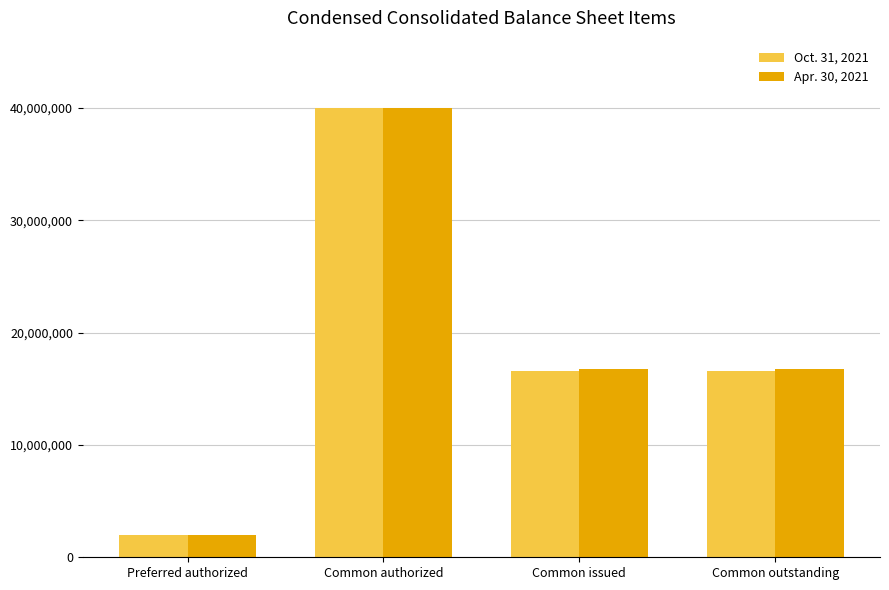

Rank the series by their average value, from highest to lowest.

Apr. 30, 2021, Oct. 31, 2021